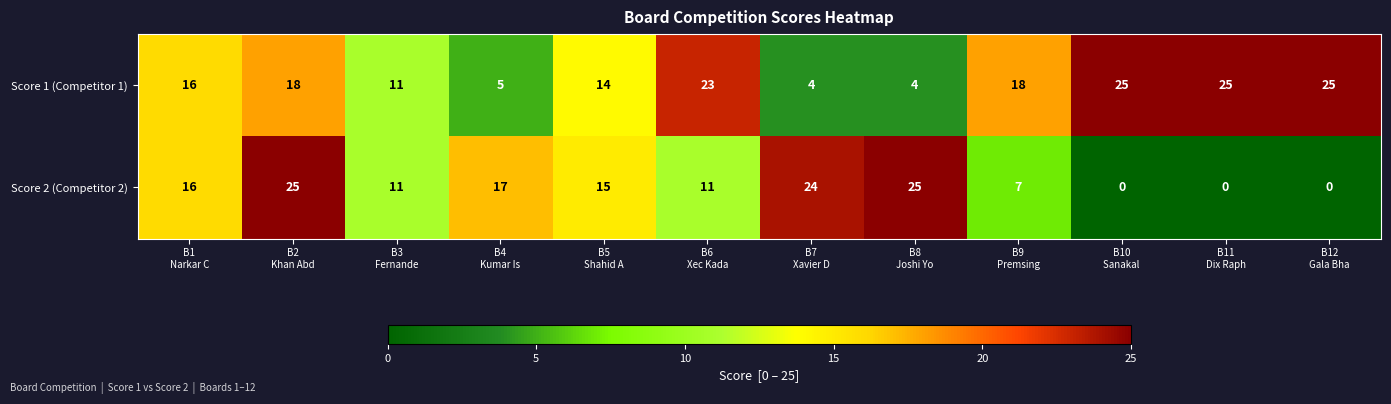

Reading left to right, transcribe all the data shown in this chart.

Score 1 (Competitor 1): 16	18	11	5	14	23	4	4	18	25	25	25
Score 2 (Competitor 2): 16	25	11	17	15	11	24	25	7	0	0	0